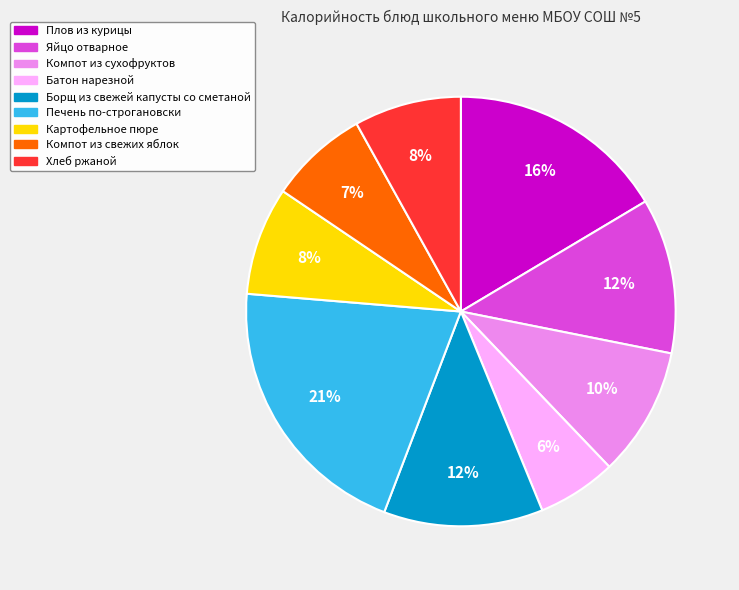

To the nearest percent, what is the average slice percentage?

11%